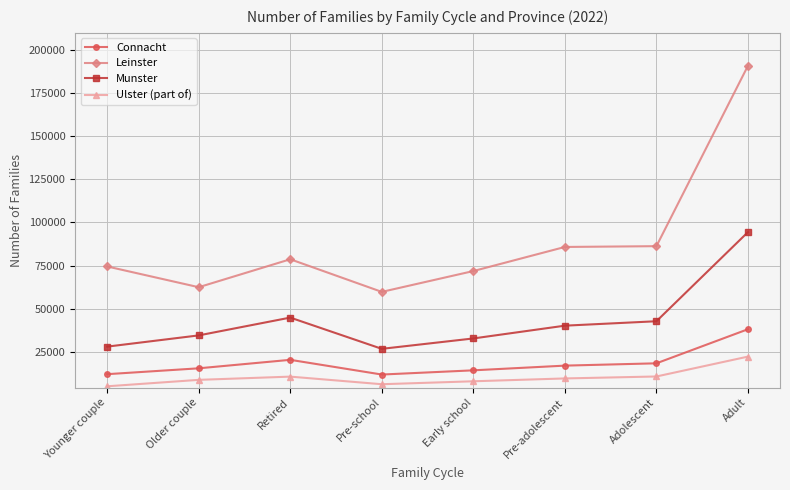

What is the difference between the second highest and minimum values in the Ulster (part of) series?

5699